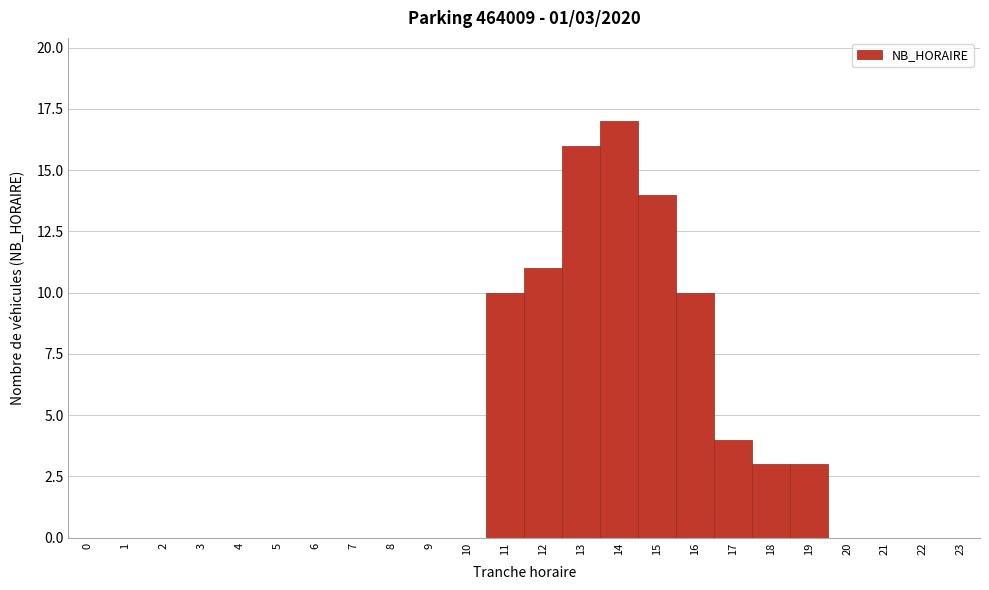

Over which range of the x-axis is the bar tallest?

13.5 to 14.5